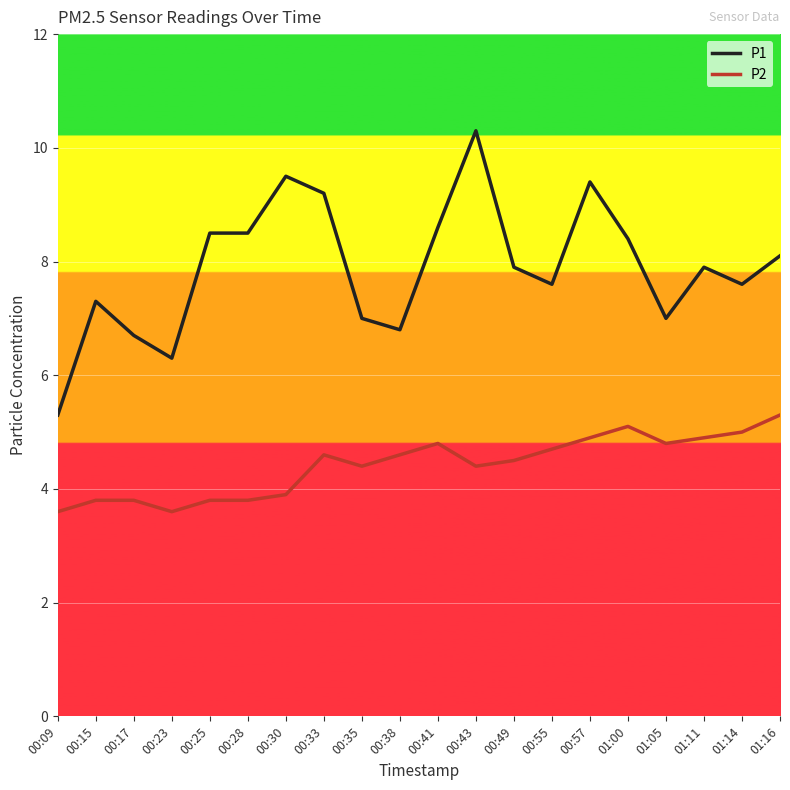

What is the total value across all series at 00:09?

8.9